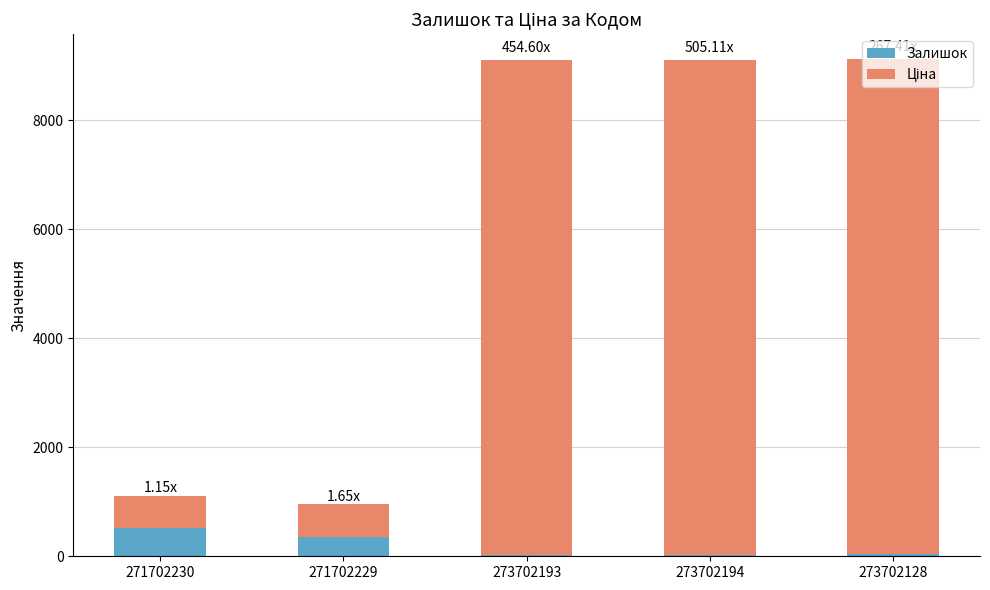

What is the sum of all Залишок values?

947.0